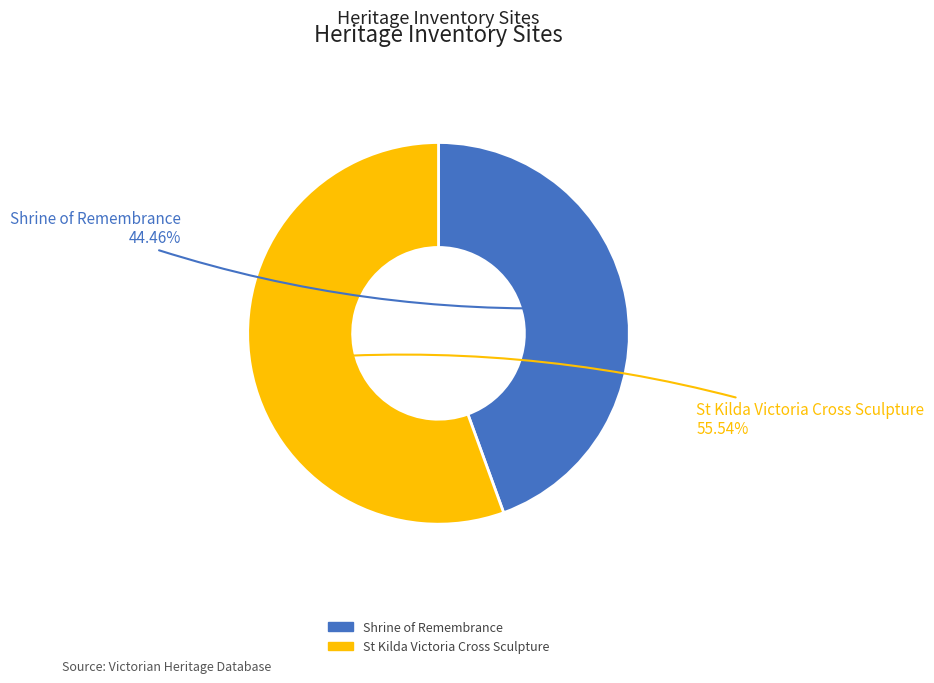

What is the ratio of the value at St Kilda Victoria Cross Sculpture to the value at Shrine of Remembrance?

1.2